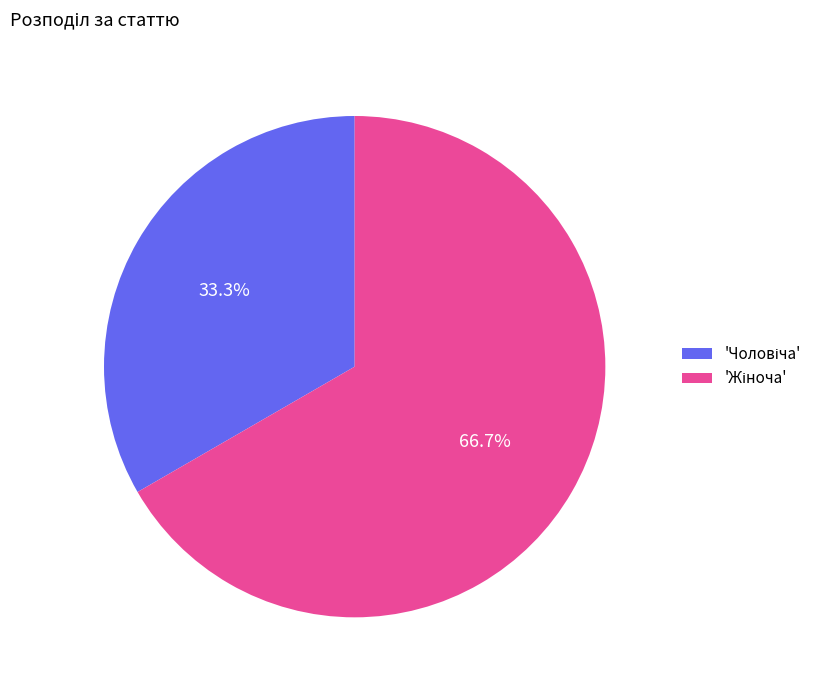

Is there a majority slice in this chart?

Yes